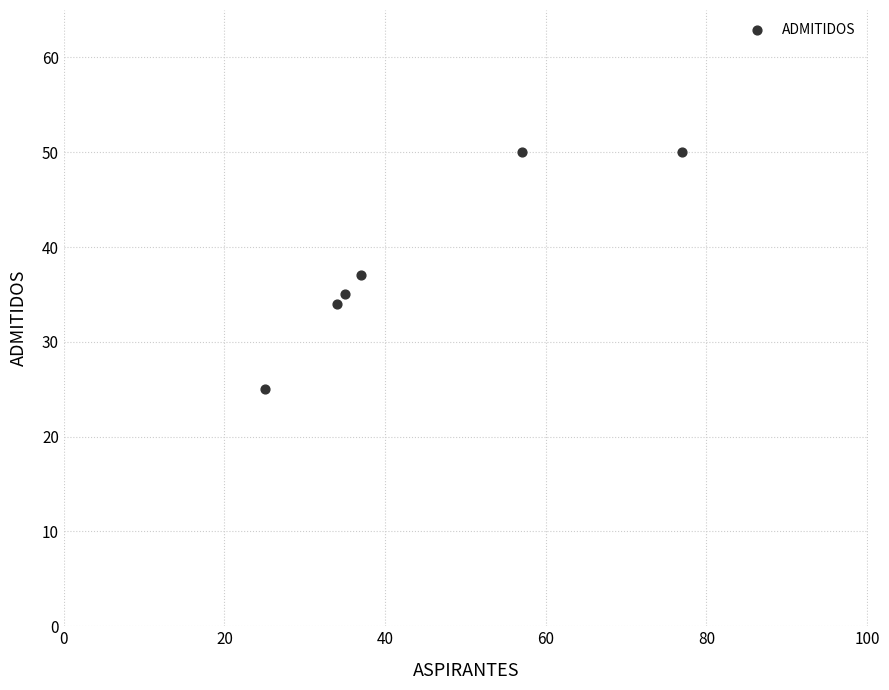

What is the range of Y values (max minus min)?

25